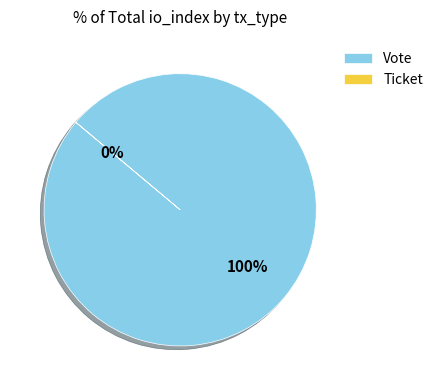

The Vote slice represents 100% of the pie. True or false?

True